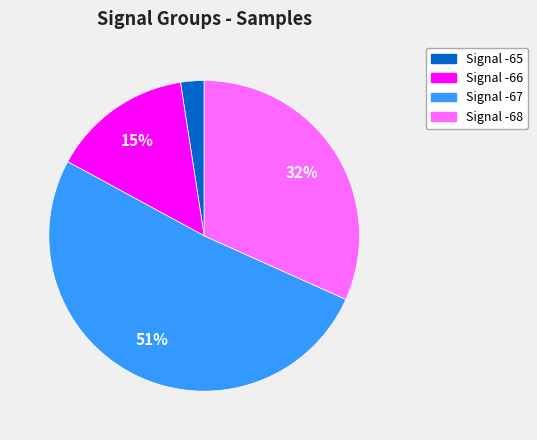

Count the number of slices in the pie.

4